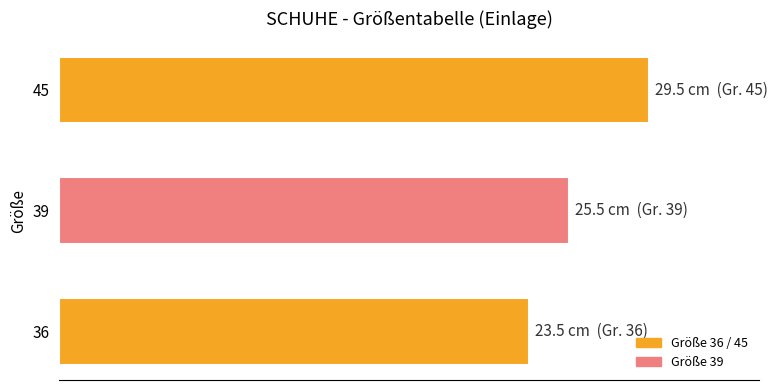

What is the minimum value shown in the chart?

23.5